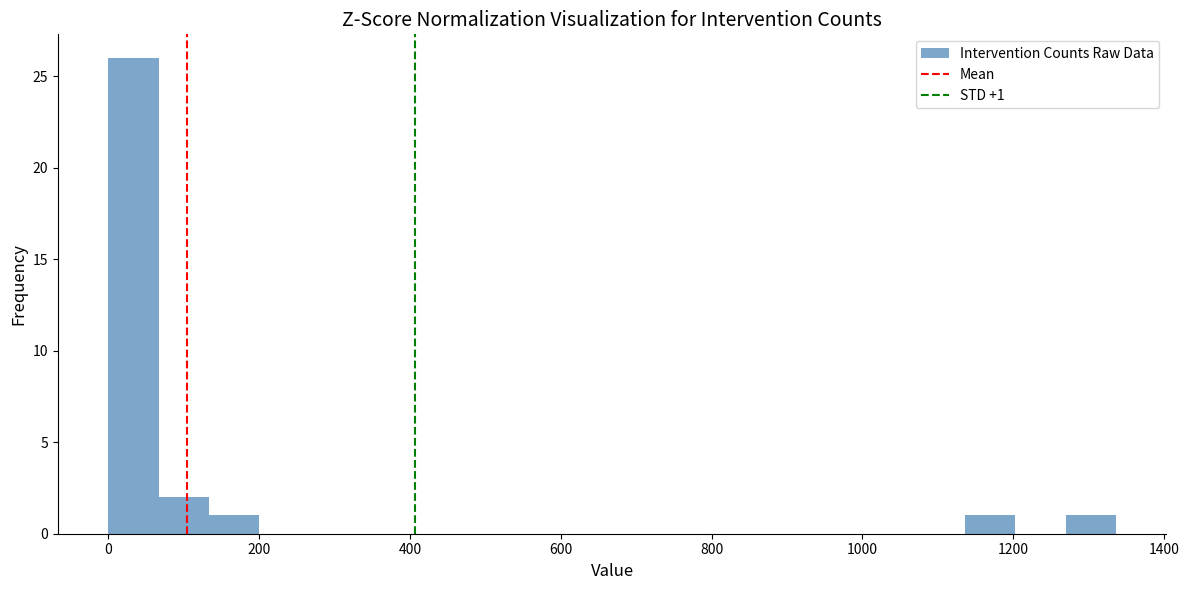

Around what value on the x-axis is the tallest bar? Give the approximate position of its centre, as read against the axis.

40